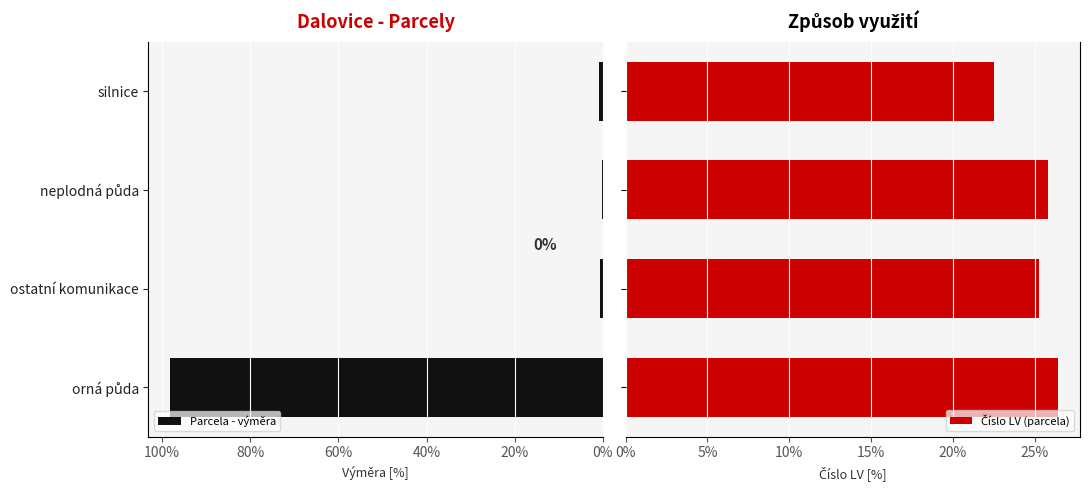

Which series has the largest range (max minus min)?

Parcela - výměra